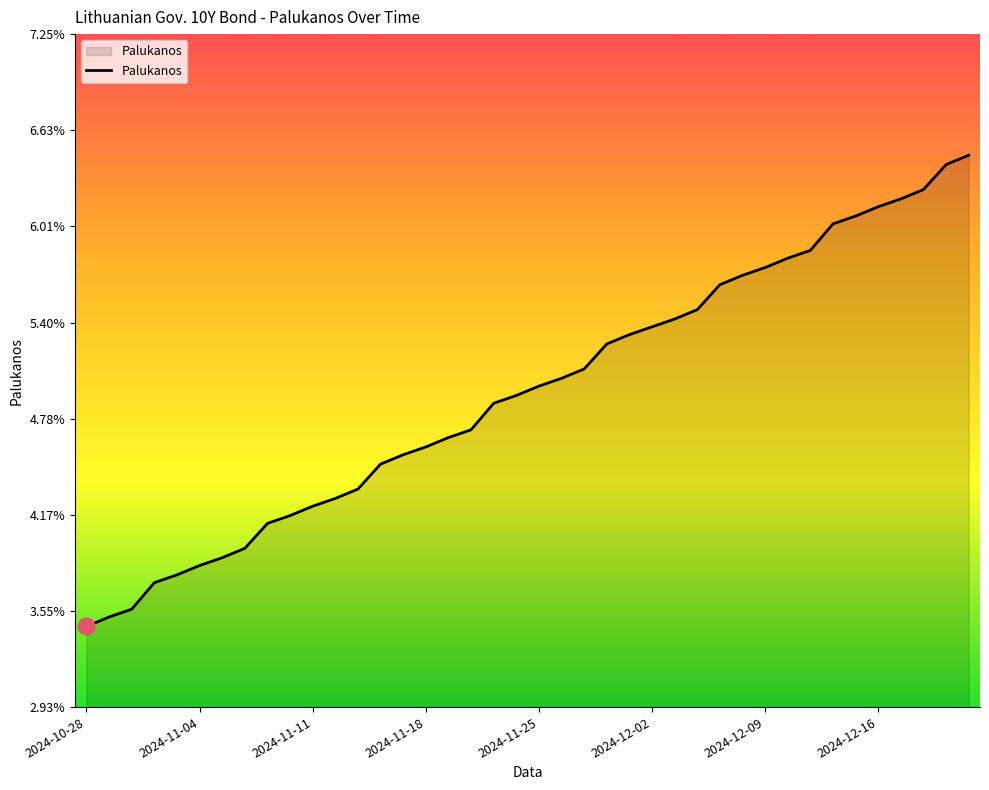

Does the chart display data point markers on the line(s)?

No